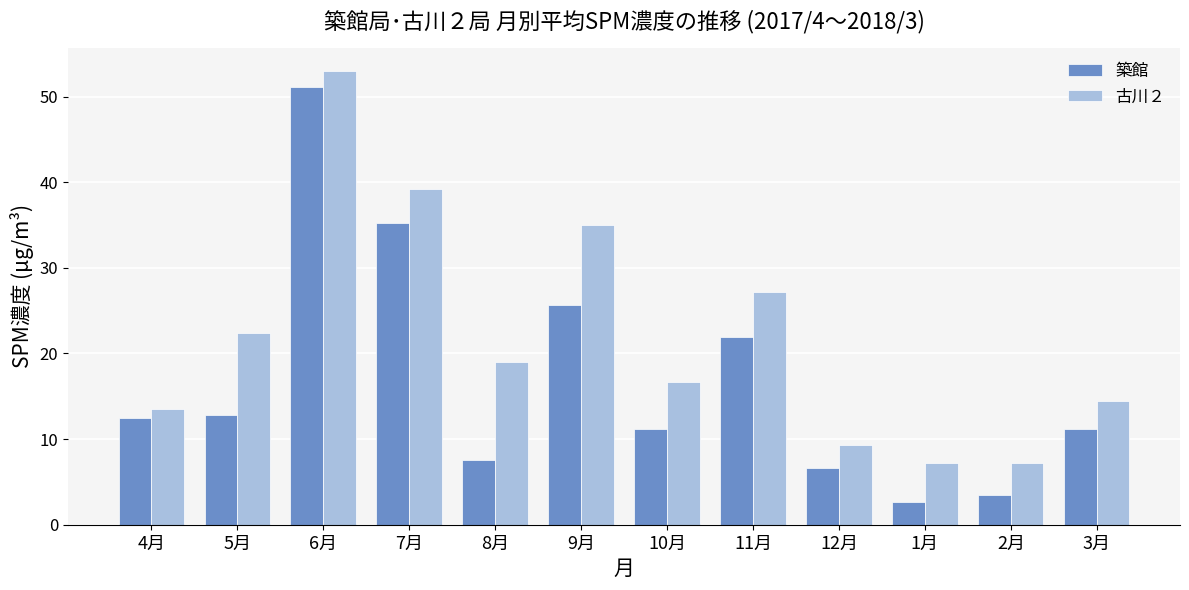

What is the sum of the 築館 values at 6月 and 12月?

57.8